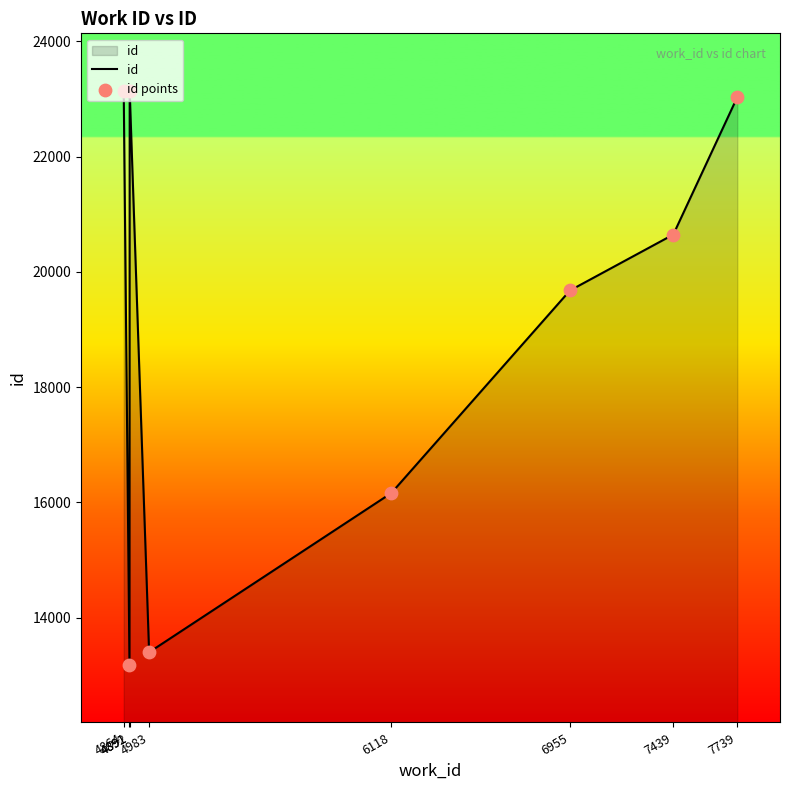

What is the difference between the maximum and minimum values?

9958